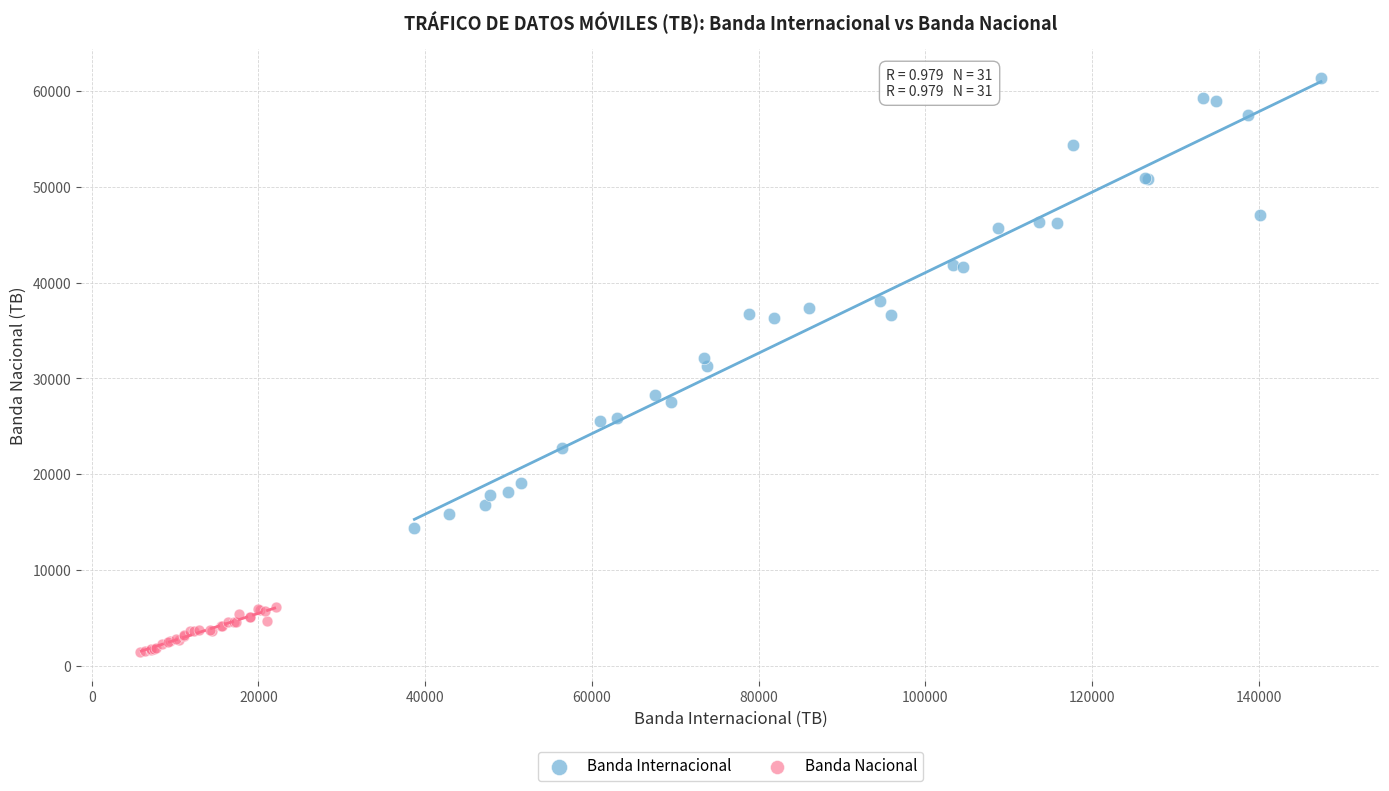

Which series contains the highest Y value?

Banda Internacional